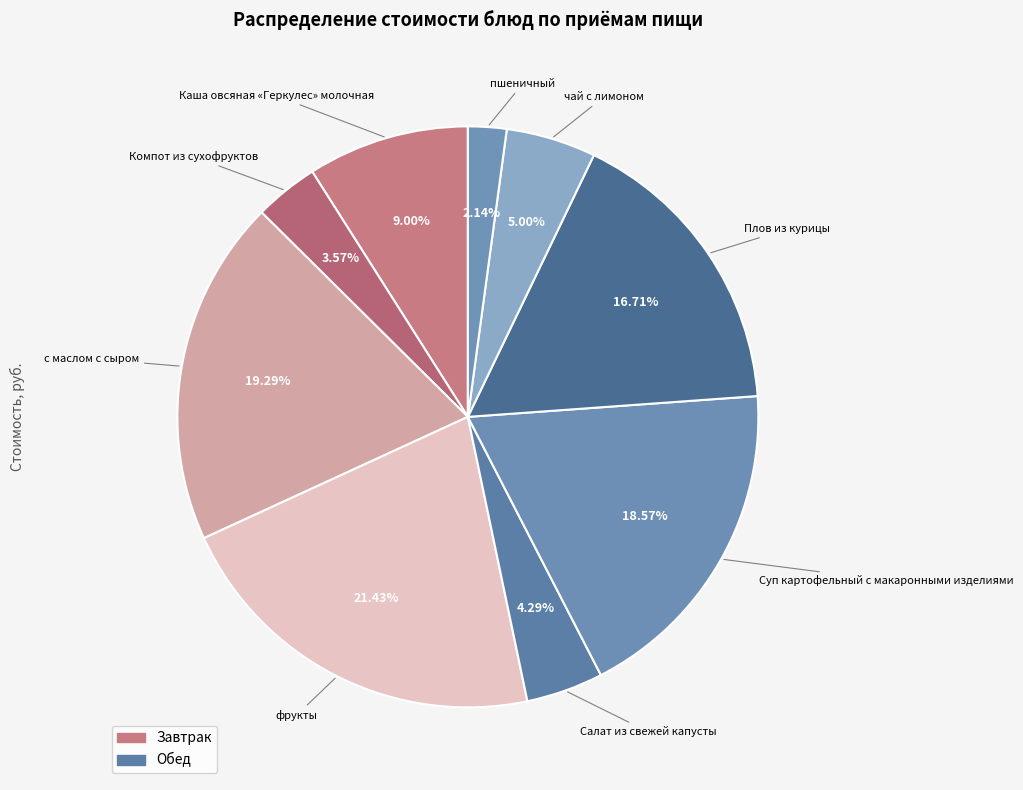

Count the number of slices in the pie.

9